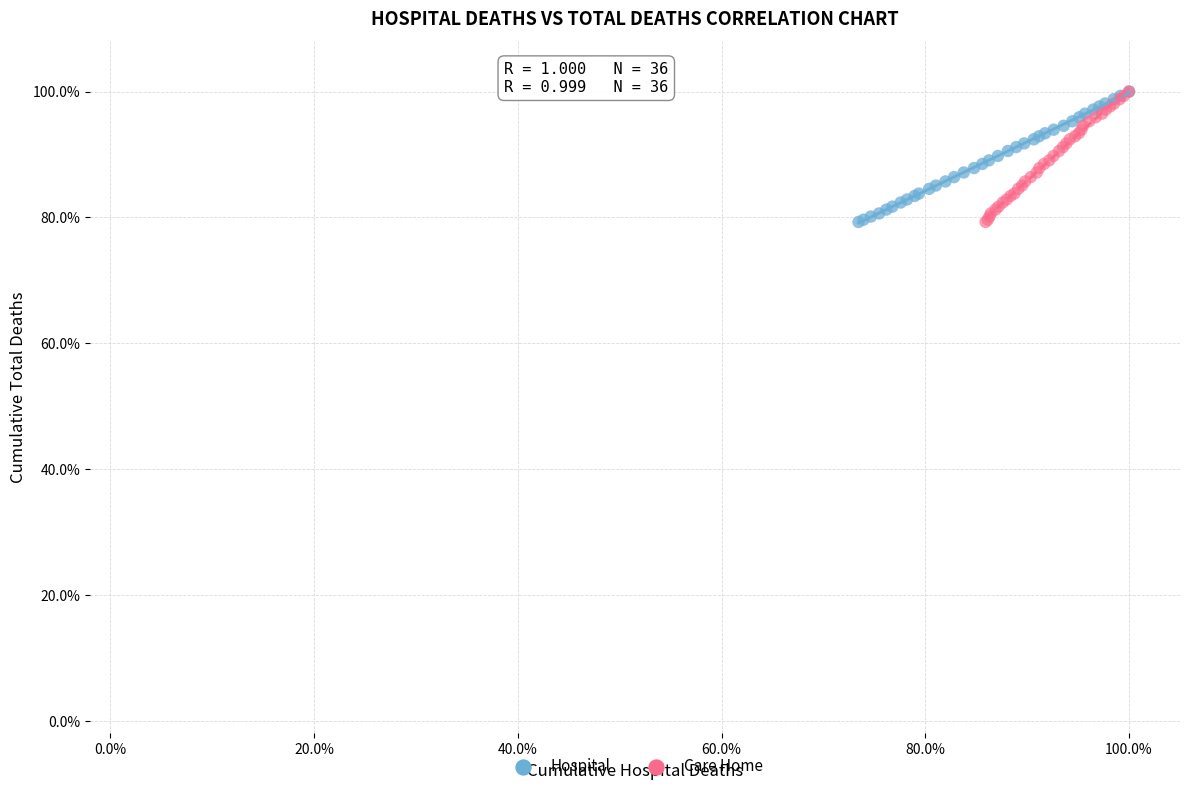

What are all the series names shown in the legend?

Hospital, Care Home